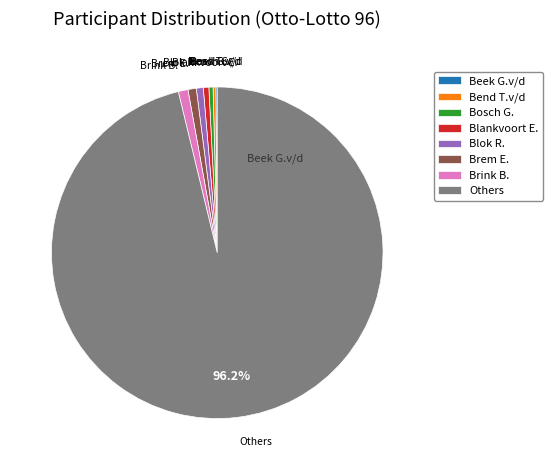

Is the sum of Bosch G. and Blok R. greater than half?

No